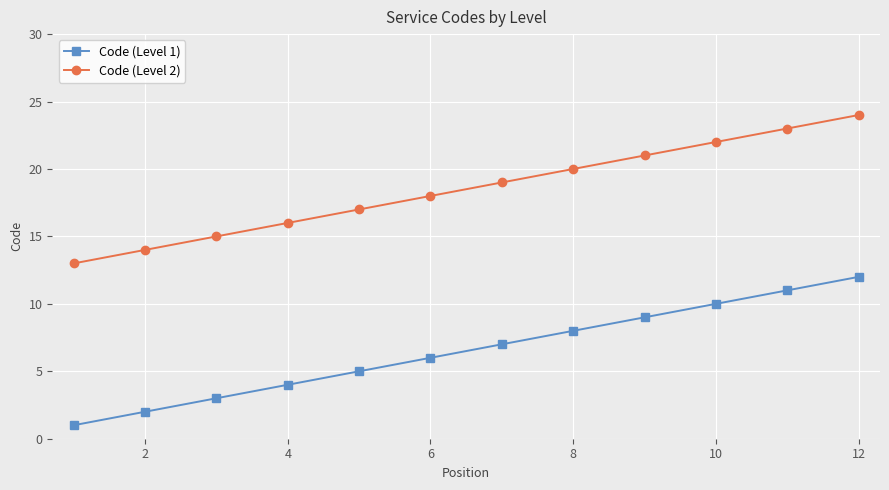

True or false: Code (Level 1) has more than 2 interior local peaks.

False